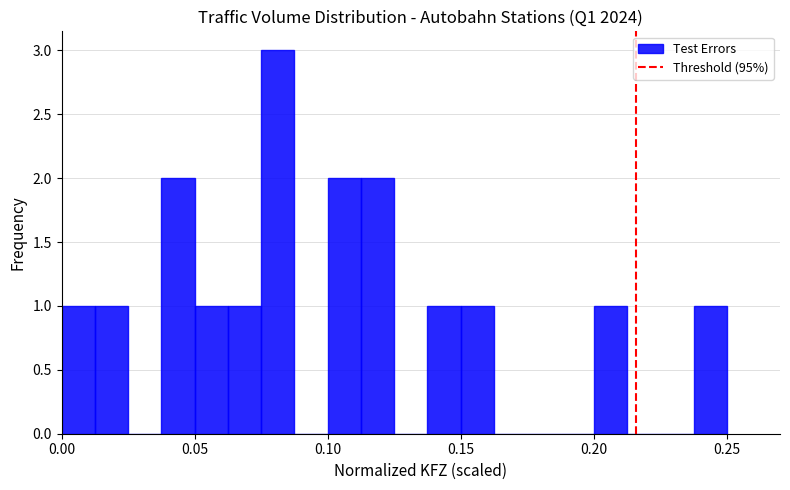

Around what value on the x-axis is the tallest bar? Give the approximate position of its centre, as read against the axis.

0.080